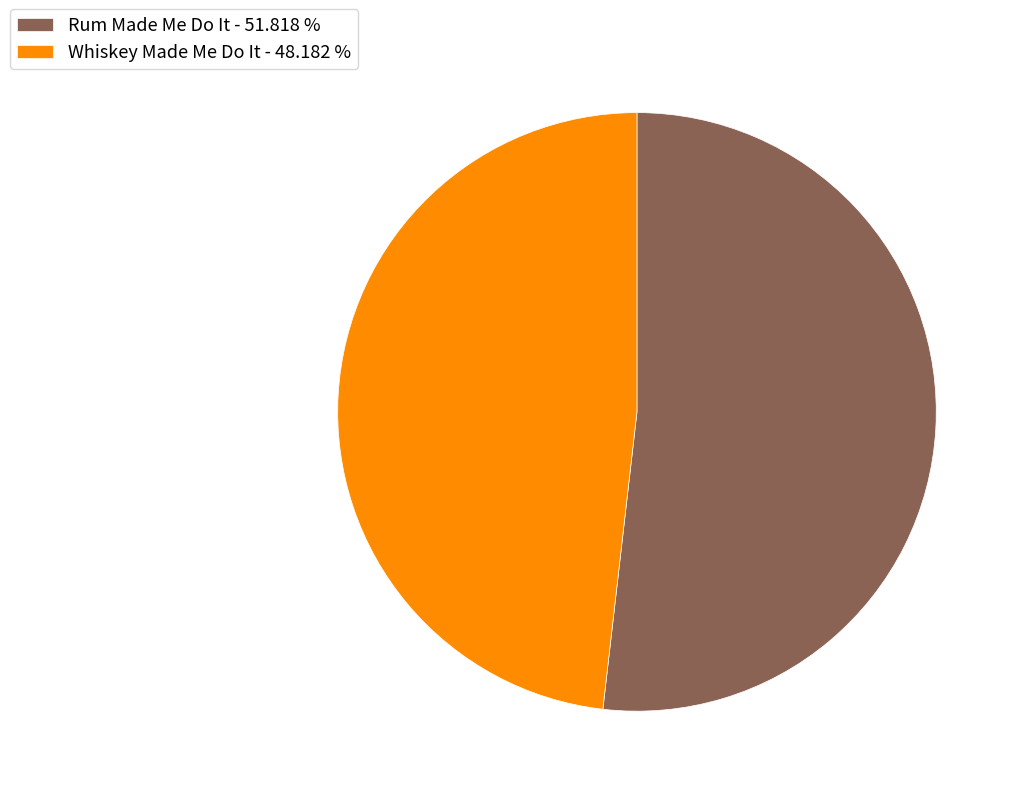

What is the ratio of the value at Whiskey Made Me Do It - 48.182 % to the value at Rum Made Me Do It - 51.818 %?

0.9